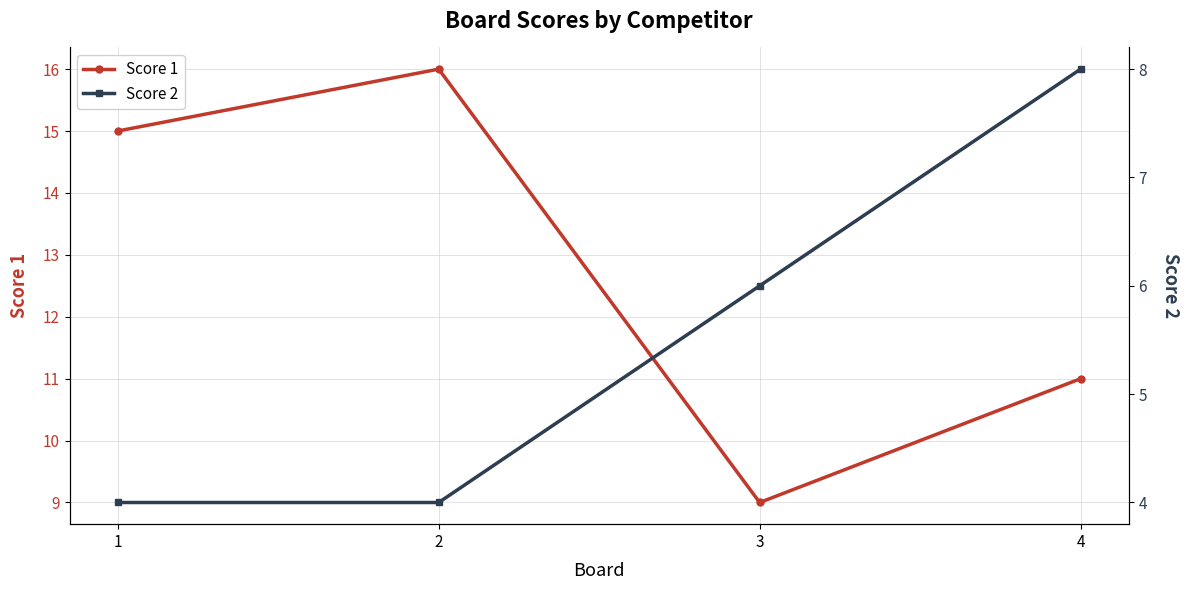

How many categories are shown in the chart?

4